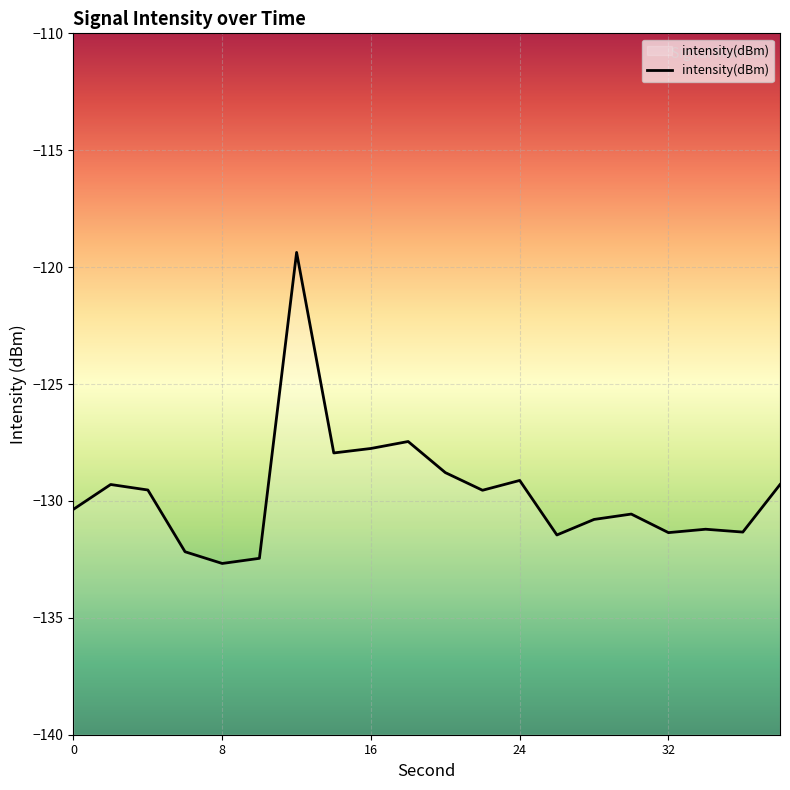

True or false: the data has more than 1 interior local peaks.

True